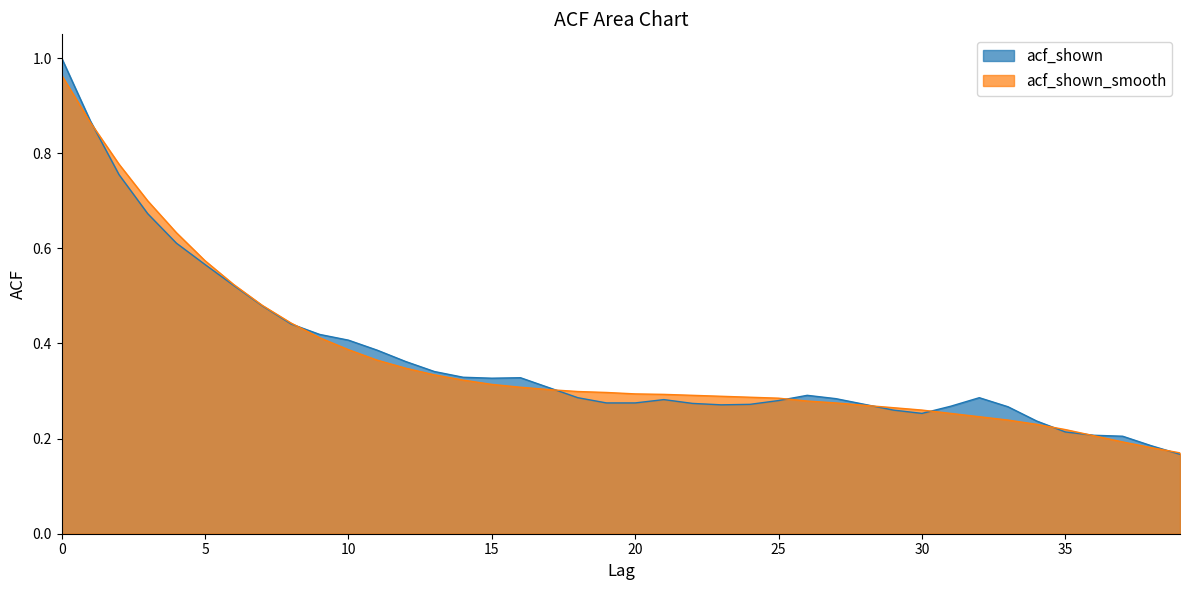

True or false: acf_shown and acf_shown_smooth cross at least once.

True